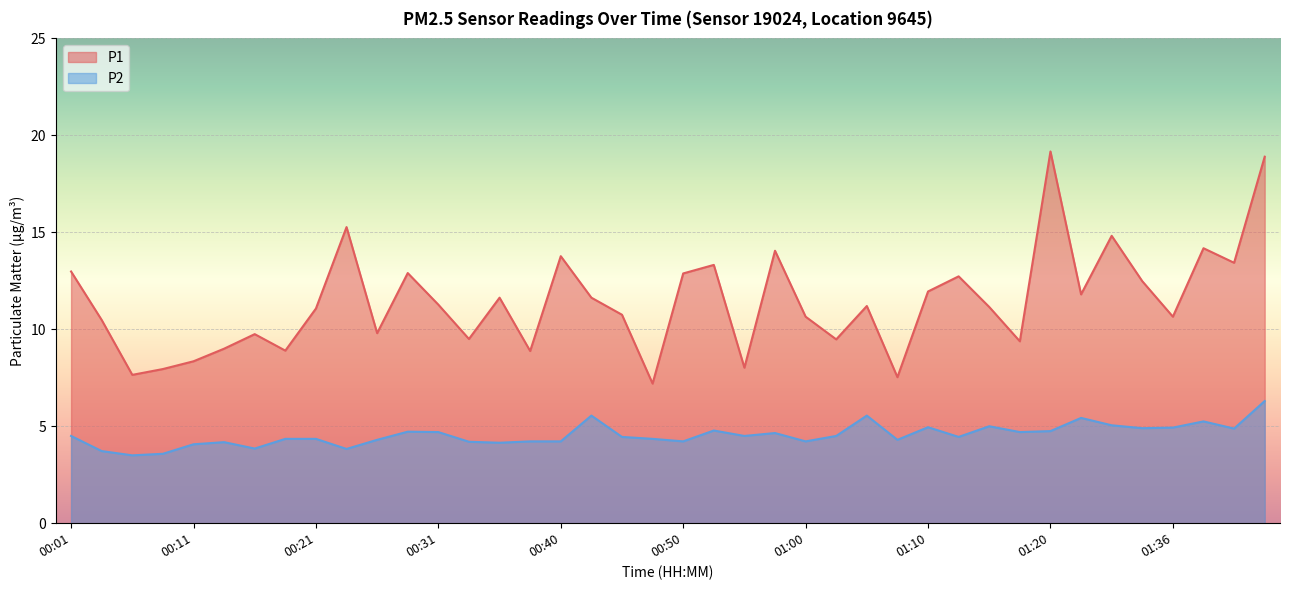

Read the P2 value at 00:18.

4.3